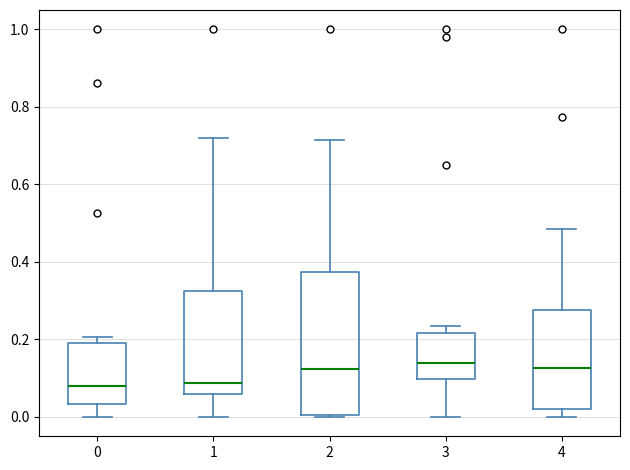

Where does the median line of the box at x = 1 sit on the y-axis? The values are not printed on the chart, so give them approximately, as read against the axis.

0.08